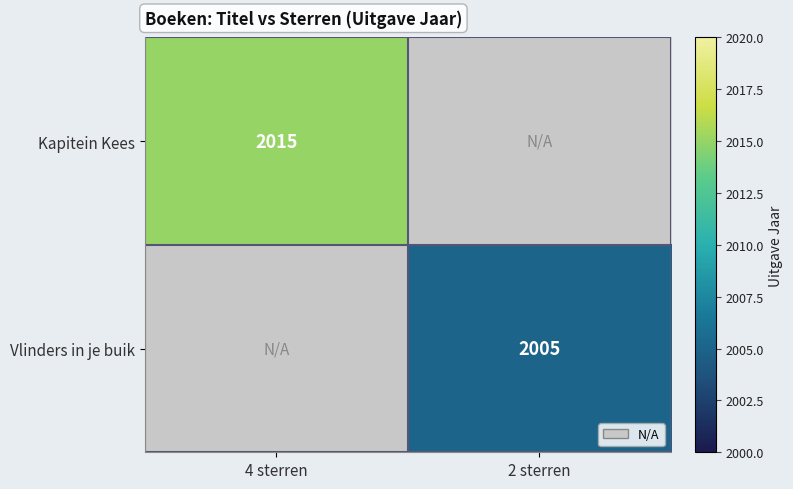

True or false: Kapitein Kees has a value of 2015 at 4 sterren.

True